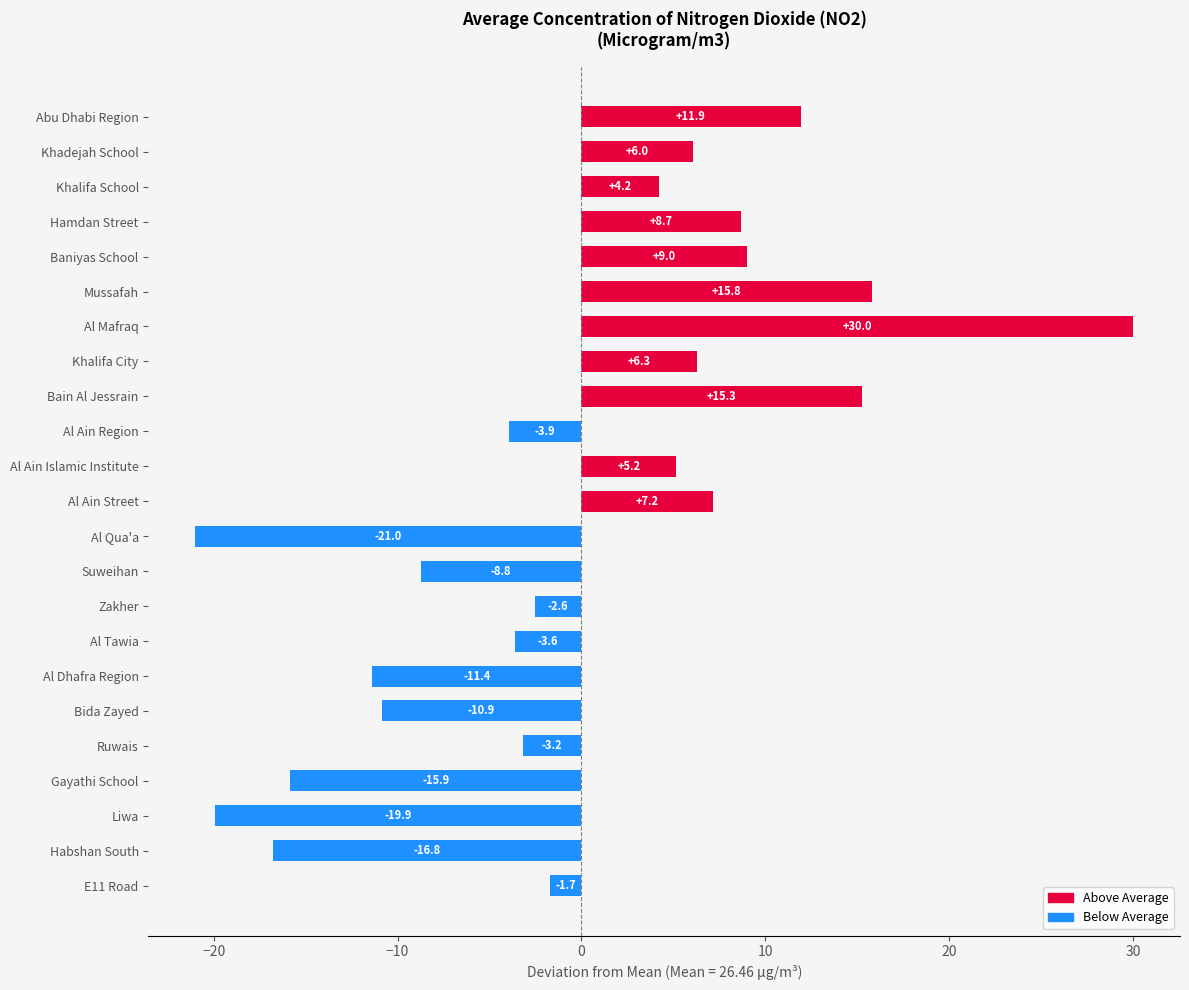

Reading bottom to top, transcribe all the data shown in this chart.

-1.7	-16.8	-19.9	-15.9	-3.2	-10.9	-11.4	-3.6	-2.6	-8.8	-21.0	7.2	5.2	-3.9	15.3	6.3	30.0	15.8	9.0	8.7	4.2	6.0	11.9